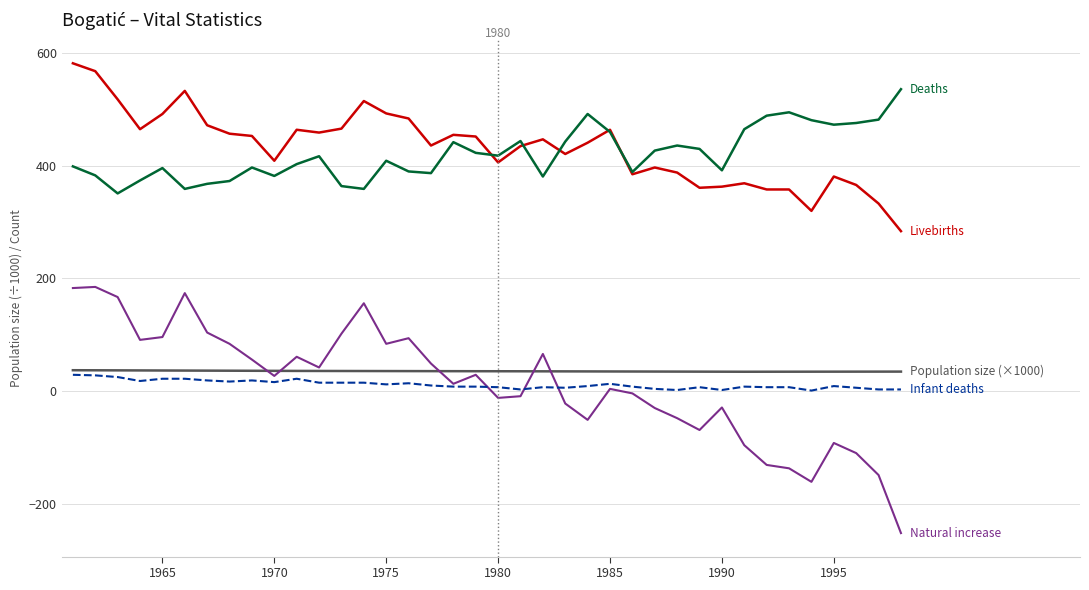

What is the maximum value shown in the chart?

582.0